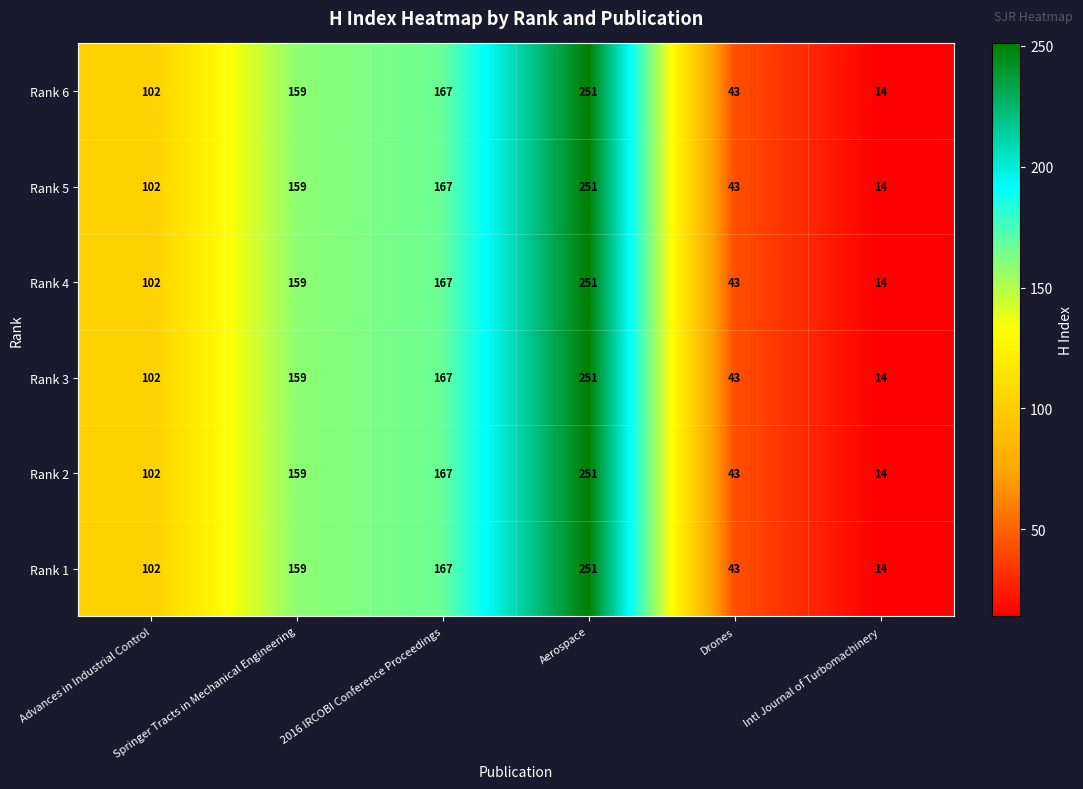

At which category does the chart reach its minimum across all series?

Intl Journal of Turbomachinery